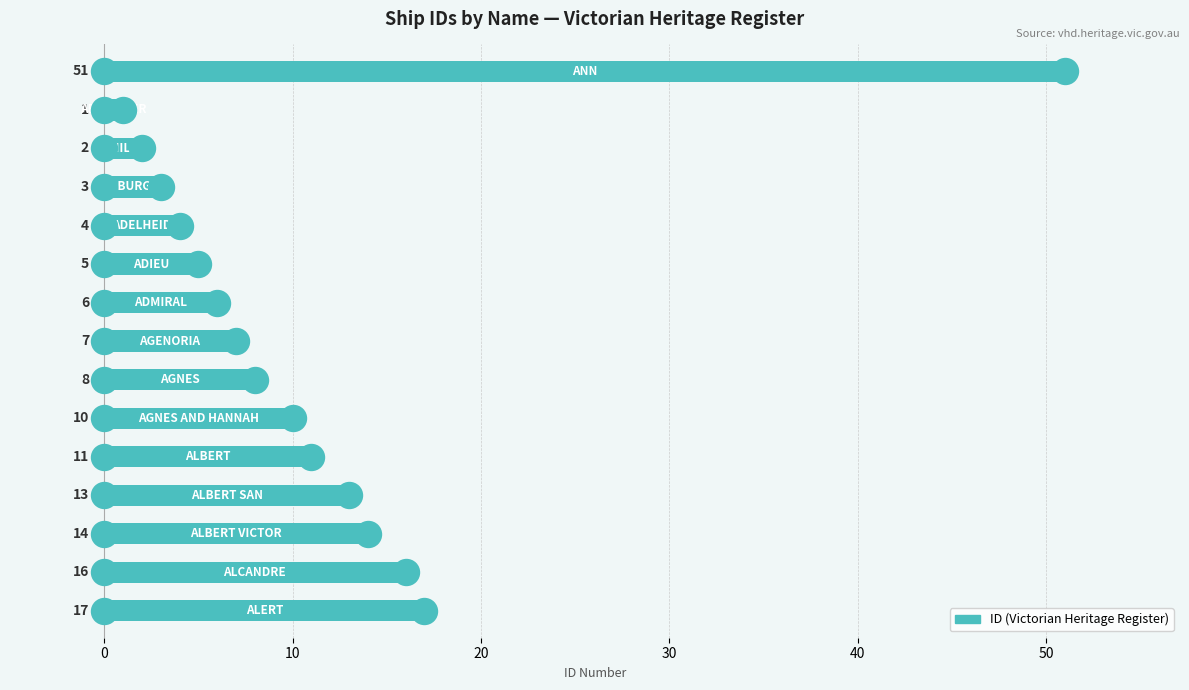

Which has a higher value, 30 or 0?

30